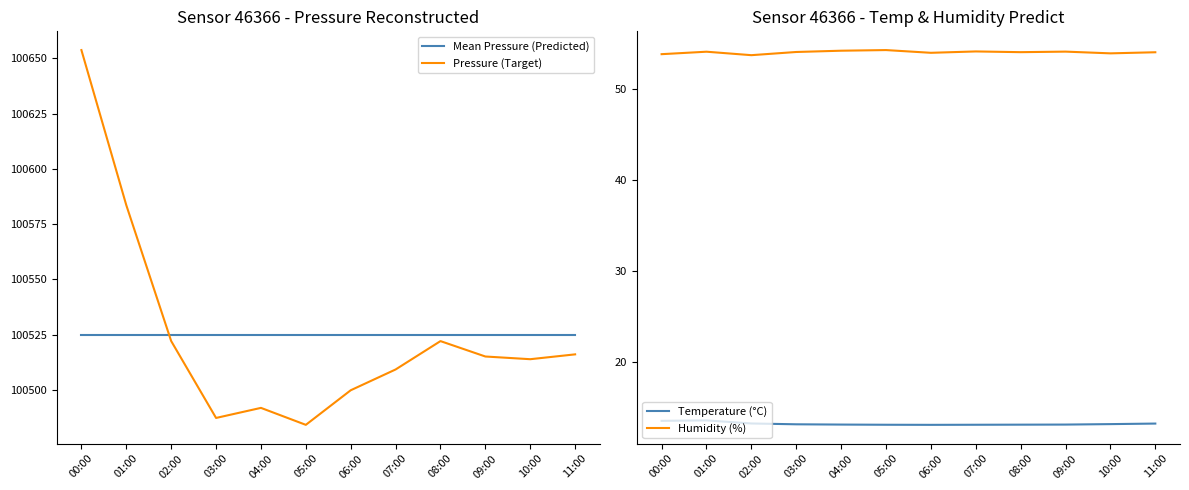

How many values in the Humidity (%) series exceed 54?

7